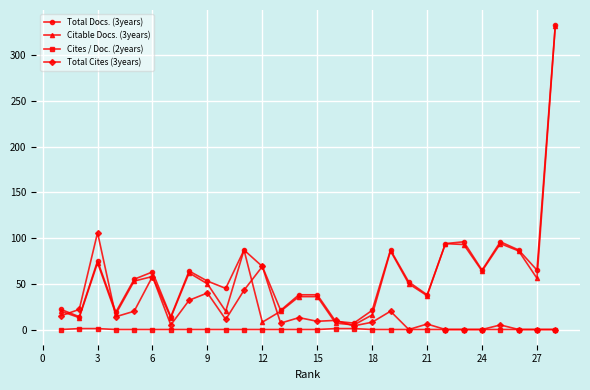

In Total Docs. (3years), how many points are lower than both neighbors (excluding endpoints)?

9